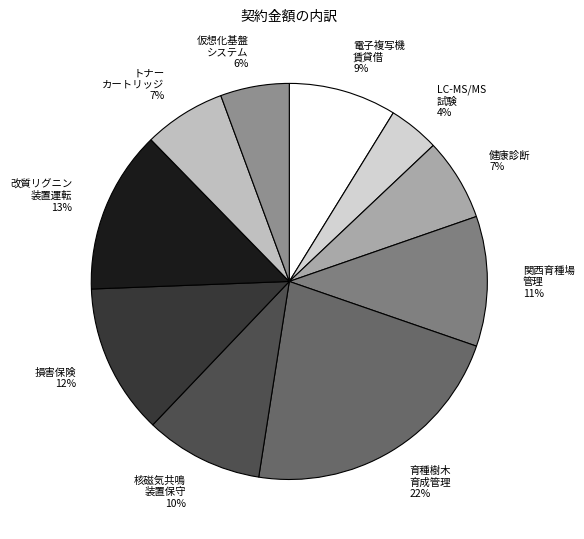

Is there a majority slice in this chart?

No